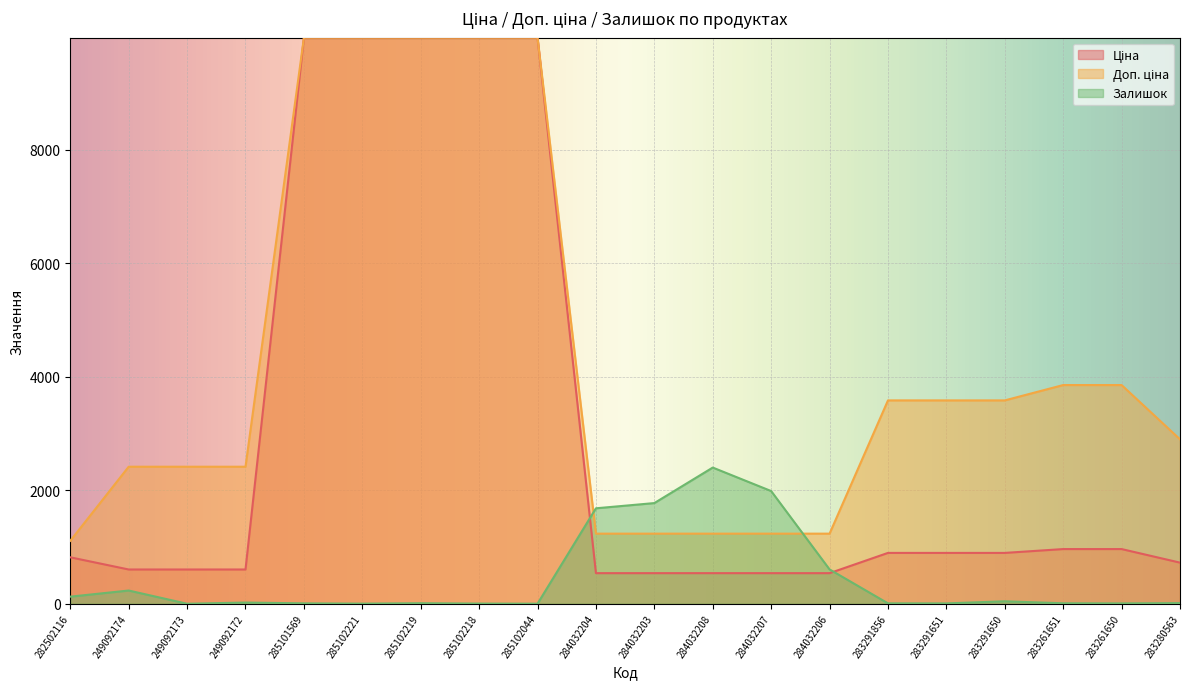

Reading left to right, transcribe all the data shown in this chart.

Ціна: 818.5	603.7	603.7	603.7	9975.0	9975.0	9975.0	9975.0	9975.0	539.0	539.0	539.0	539.0	539.0	895.9	895.9	895.9	963.5	963.5	724.5
Доп. ціна: 1109.2	2414.8	2414.8	2414.8	9975.0	9975.0	9975.0	9975.0	9975.0	1235.4	1235.4	1235.4	1235.4	1235.4	3583.6	3583.6	3583.6	3854.0	3854.0	2897.8
Залишок: 125.0	233.0	0.0	21.0	7.0	2.0	9.0	3.0	1.0	1682.0	1774.0	2400.0	1986.0	605.0	7.0	6.0	43.0	8.0	6.0	11.0